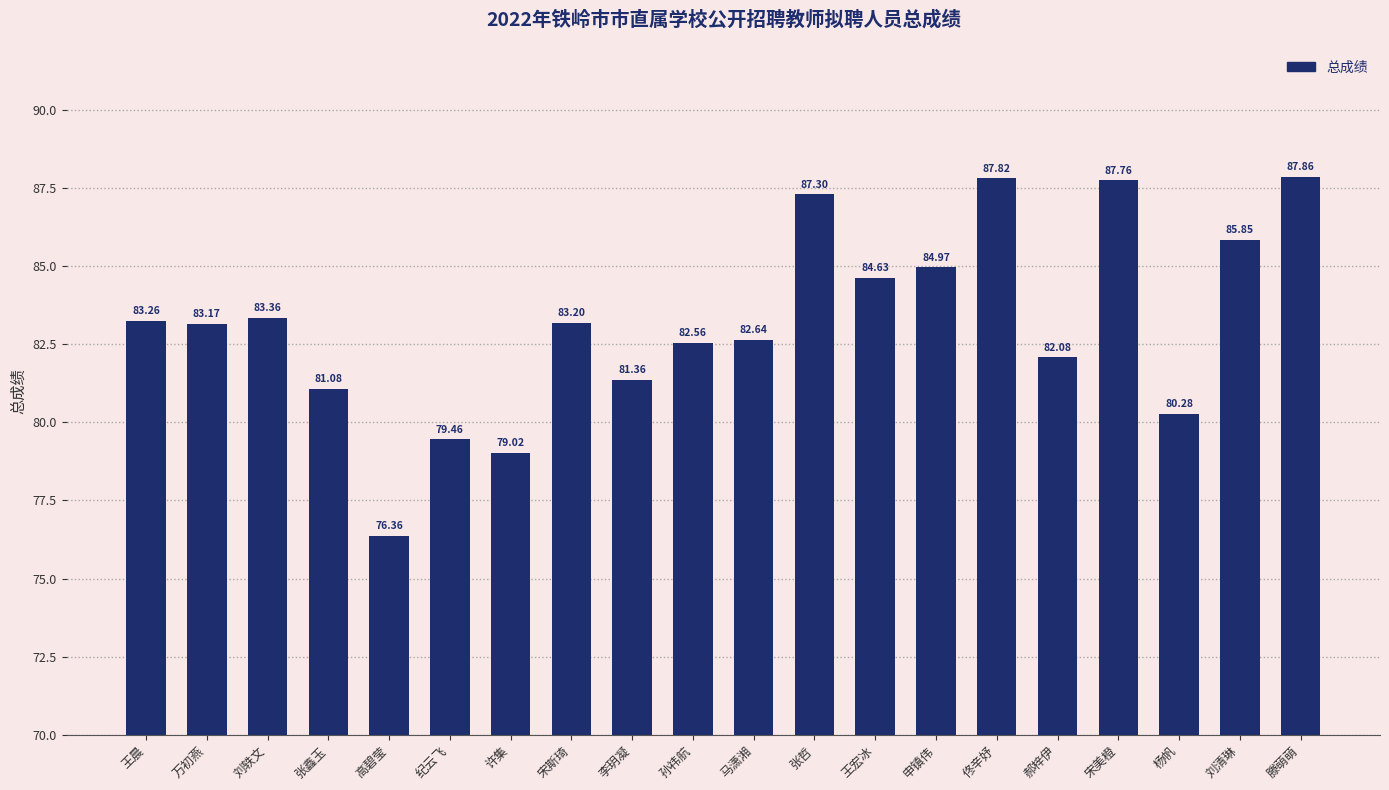

What is the average value?

83.2